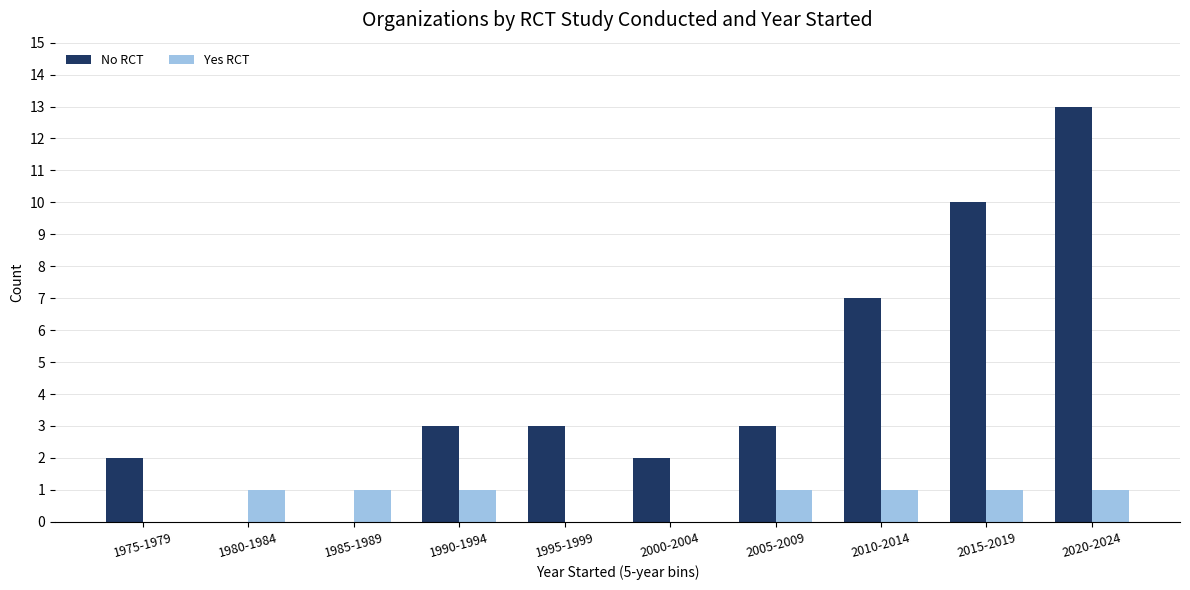

Between 2000-2004 and 2010-2014, which series saw the biggest shift?

No RCT